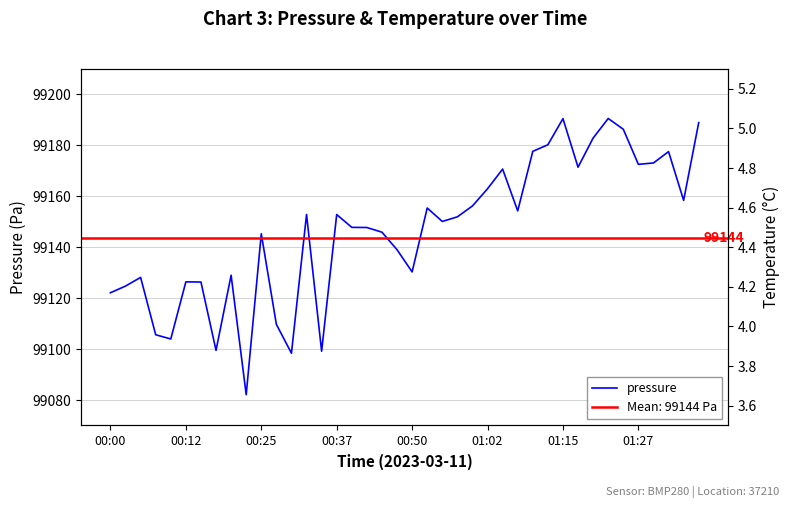

What is the label of the 20th point from the left?

19